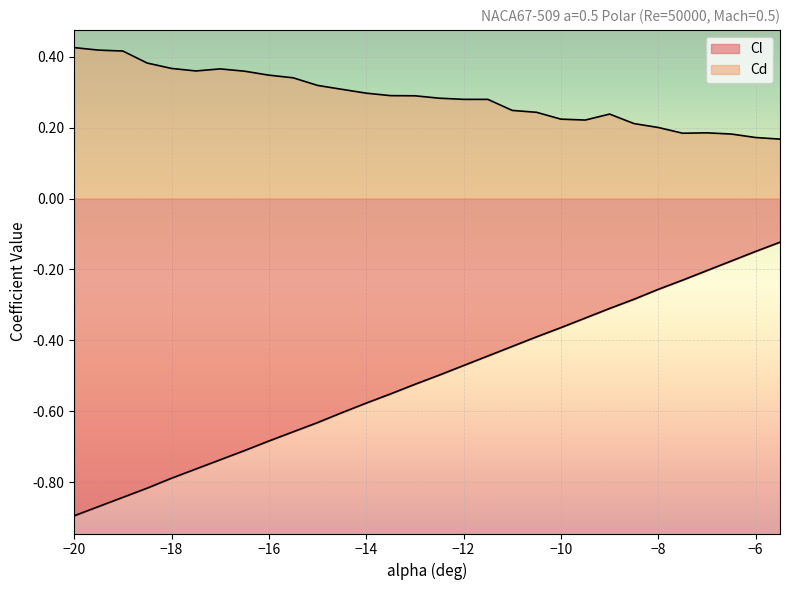

Which series has the largest total across all categories?

Cd